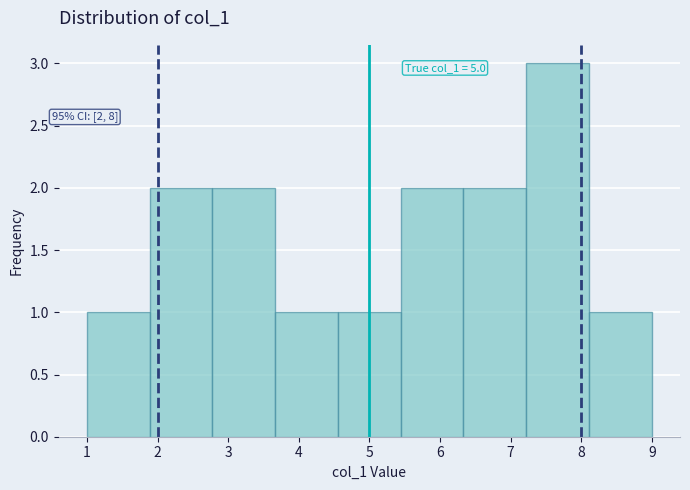

Which range on the x-axis has the tallest bar?

7.2 to 8.1